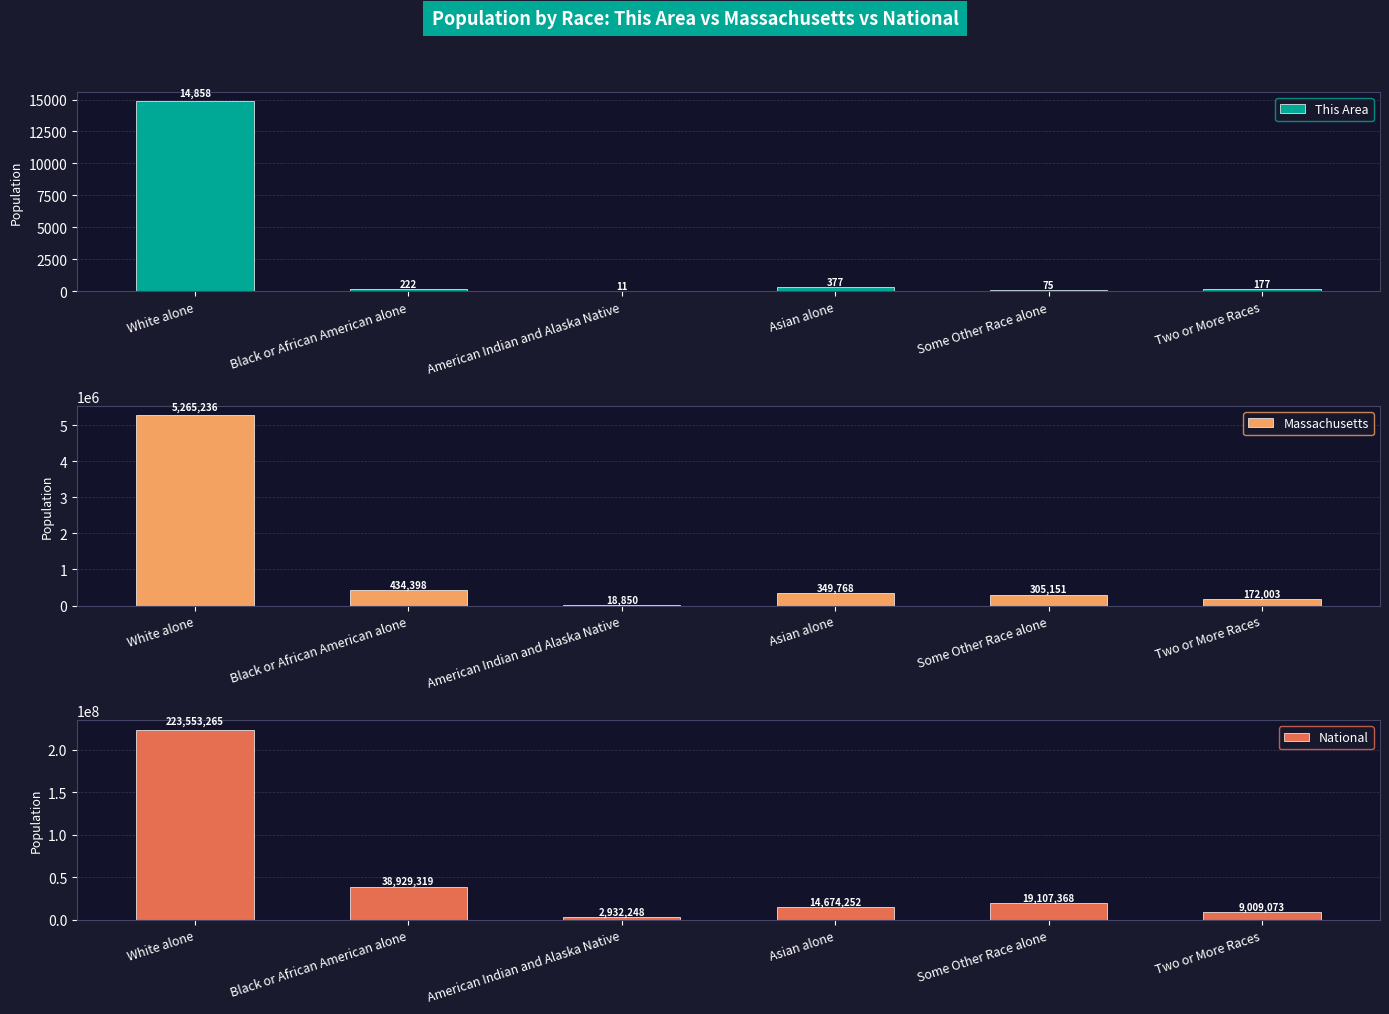

What is the difference between the maximum and second lowest values in the This Area series?

14783